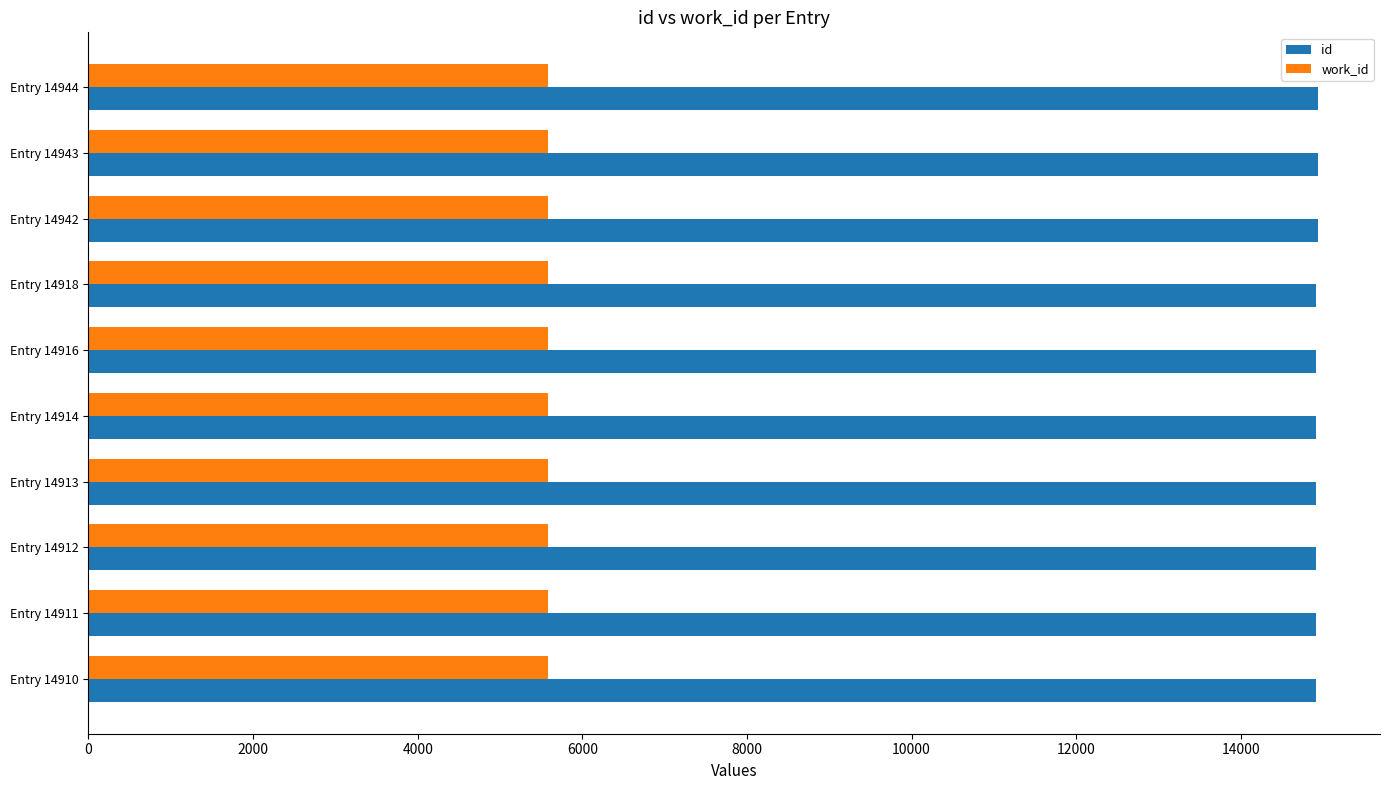

What is the lowest value of the id series?

14910